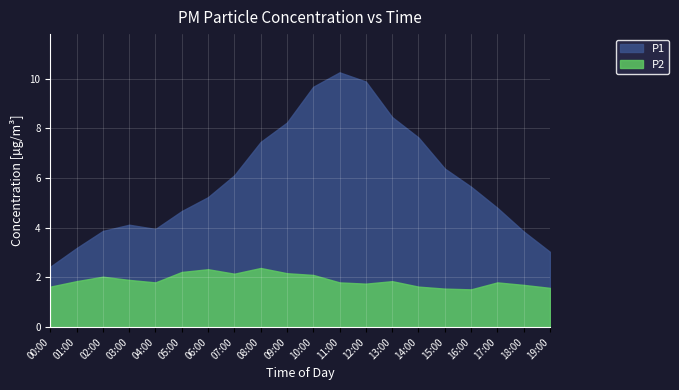

The P1 series shows 2.4 at 00:00. True or false?

True